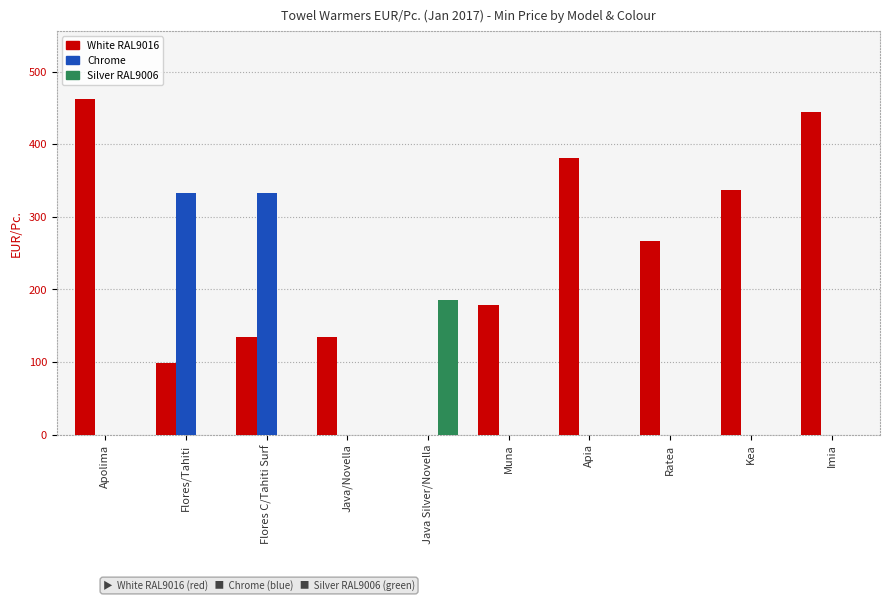

What is the maximum value for Chrome?

332.8